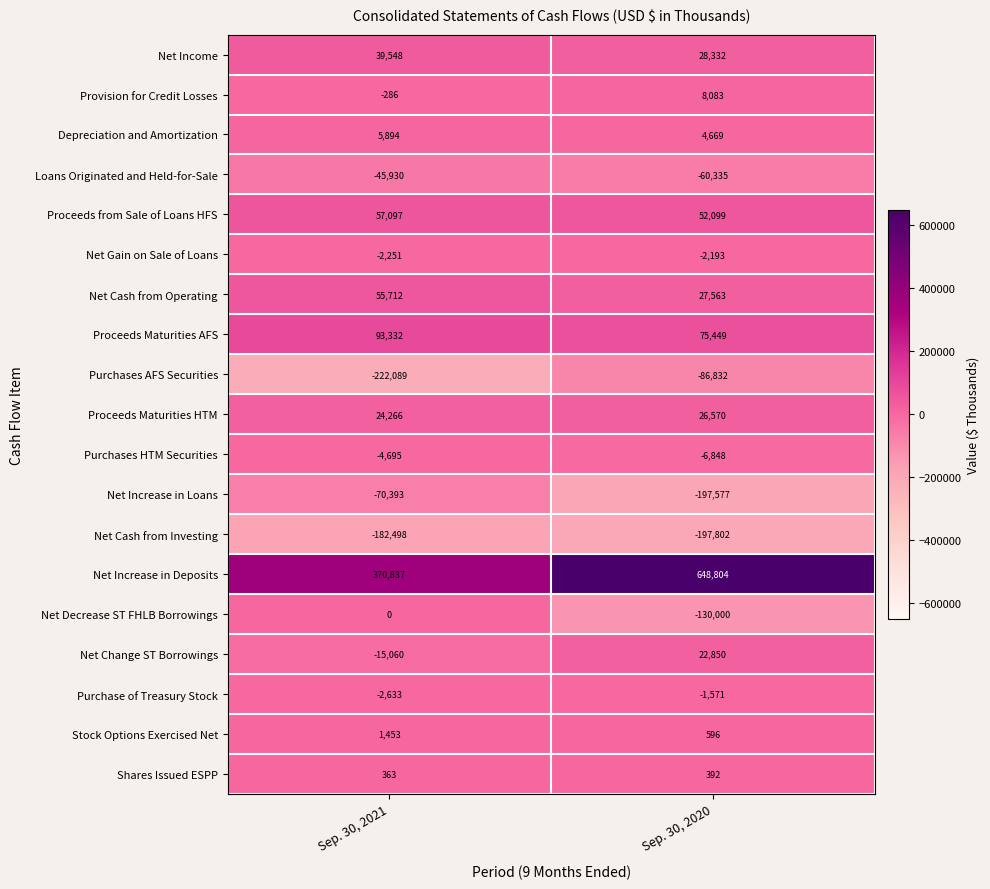

What is the greatest value displayed?

648804